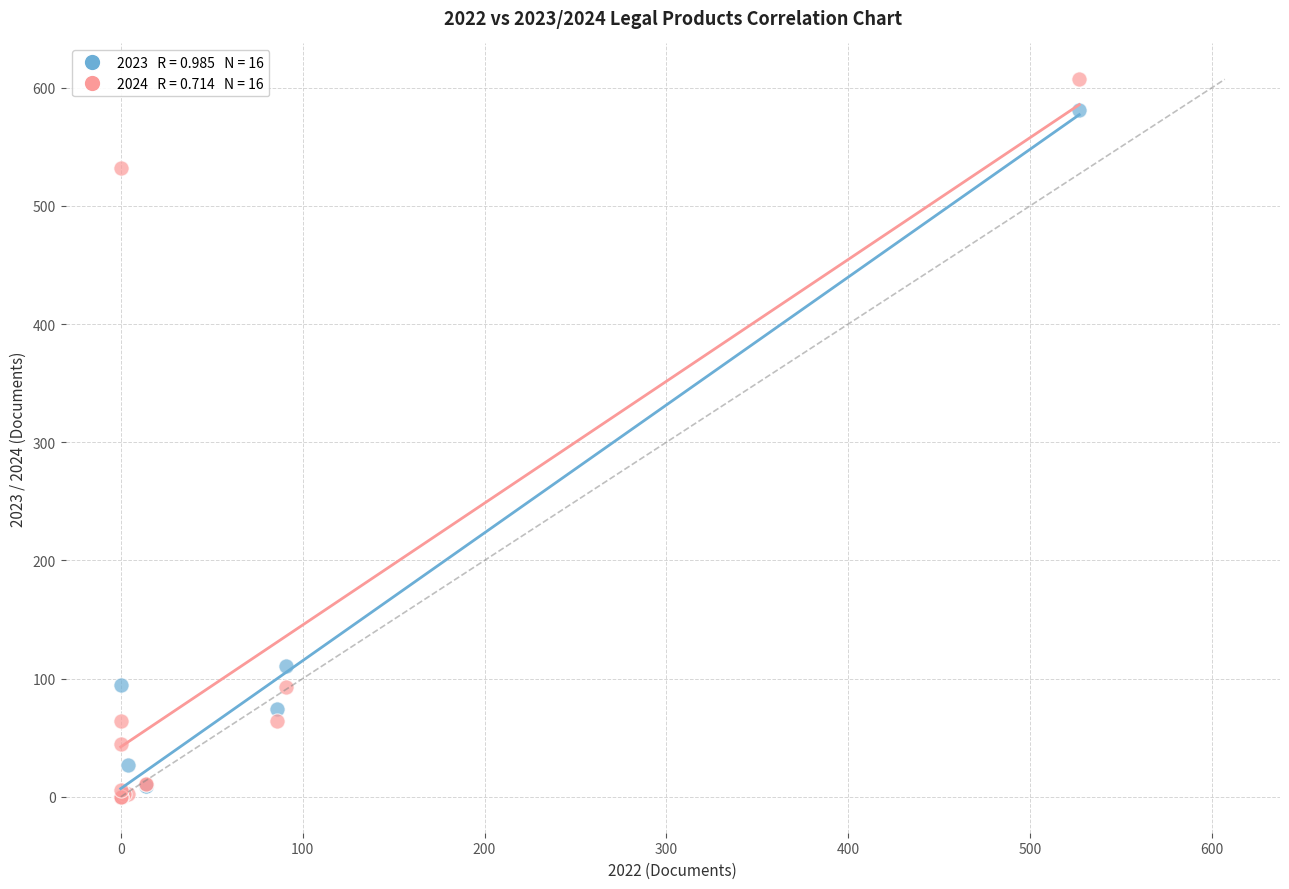

Across all series, what Y value is closest to 303?

111